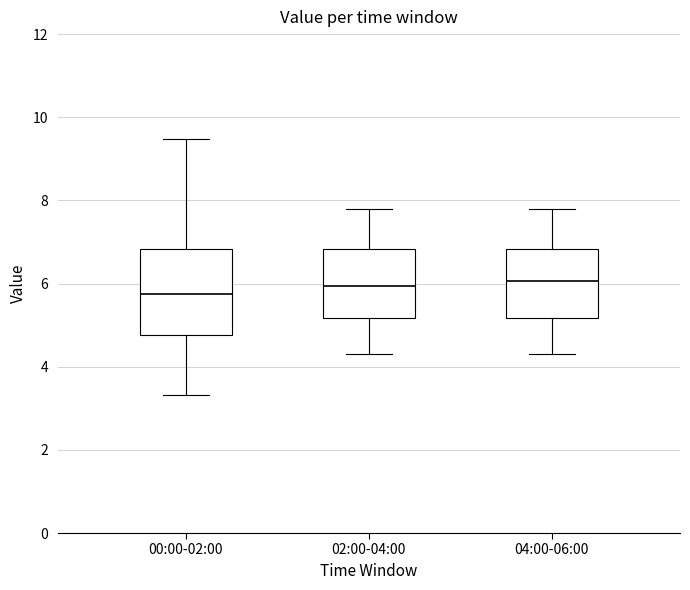

Reading left to right, transcribe this box plot: for each box, give where its median line is, the range the box spans, and where its two whiskers end, as read against the y-axis. The values are not printed on the chart, so give them approximately, as read against the axis.

00:00-02:00: median 5.8, box 4.8 to 6.8, whiskers 3.4 to 9.4
02:00-04:00: median 6.0, box 5.2 to 6.8, whiskers 4.4 to 7.8
04:00-06:00: median 6.0, box 5.2 to 6.8, whiskers 4.4 to 7.8